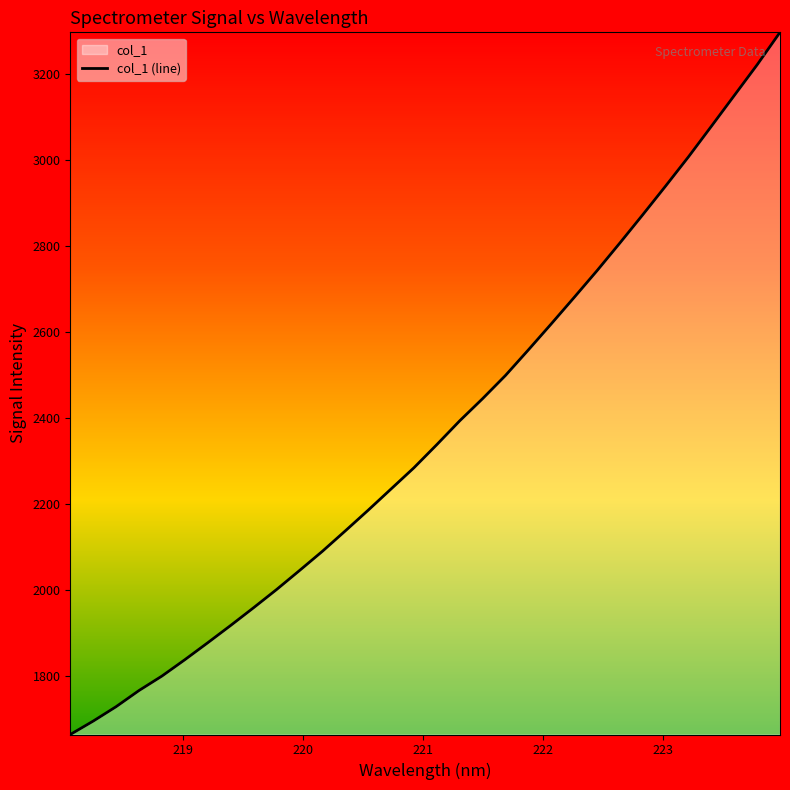

True or false: there are more than 0 points higher than both neighbors.

False